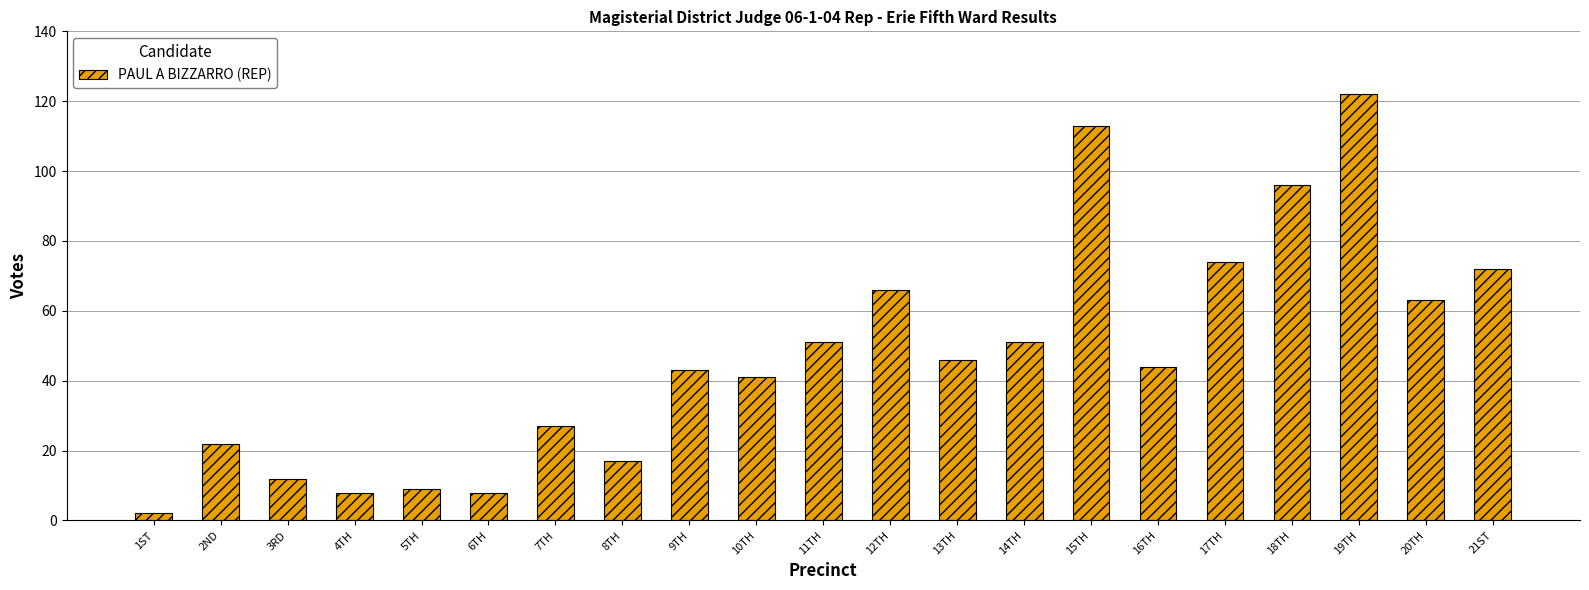

What is the difference between the maximum and second lowest values?

114